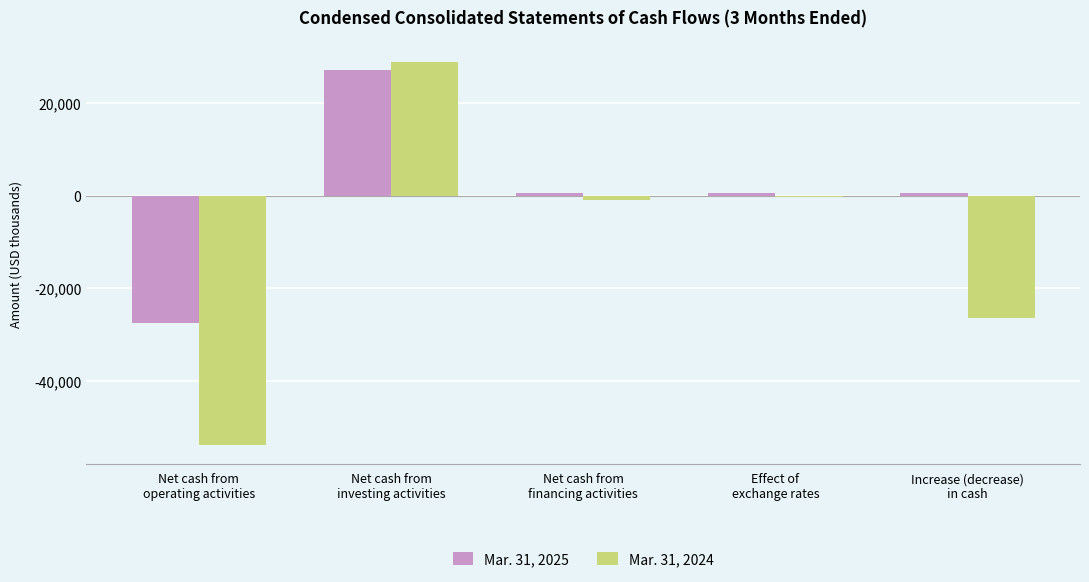

Which series has the widest spread of values?

Mar. 31, 2024